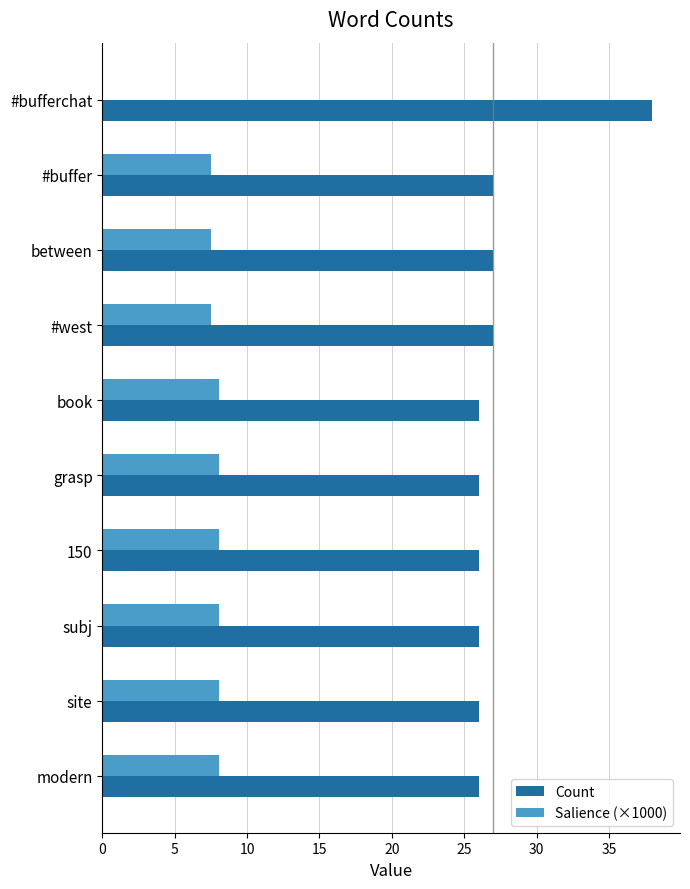

What is the sum of all Salience (×1000) values?

71.0